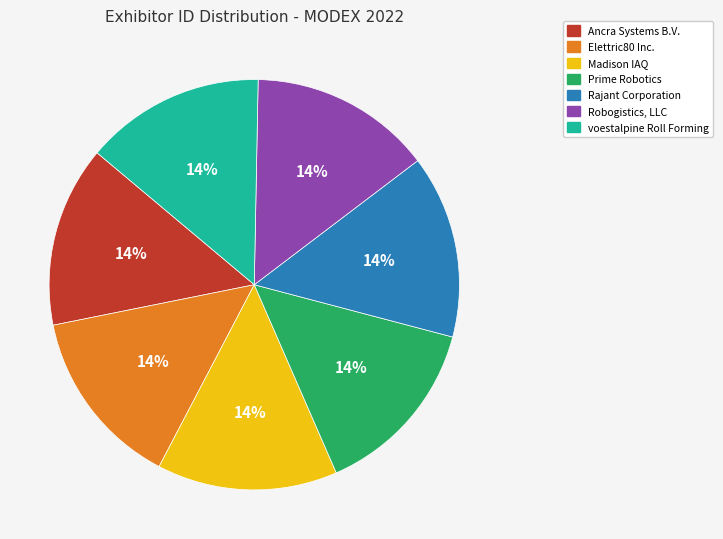

Does any single category account for the majority?

No